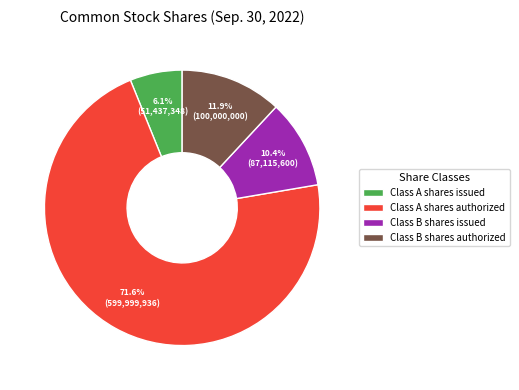

Combined, what portion of the pie is Class B shares issued and Class A shares issued?

16.5%